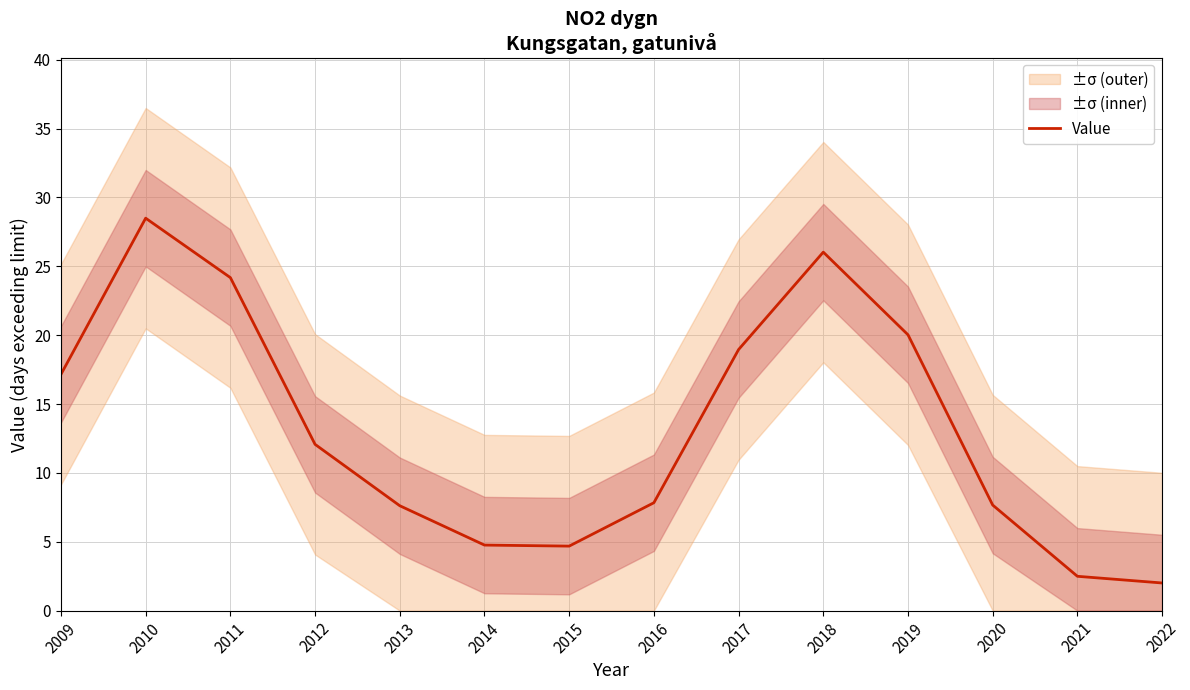

List the labels in order of value, smallest first.

2022, 2021, 2015, 2014, 2013, 2020, 2016, 2012, 2009, 2017, 2019, 2011, 2018, 2010